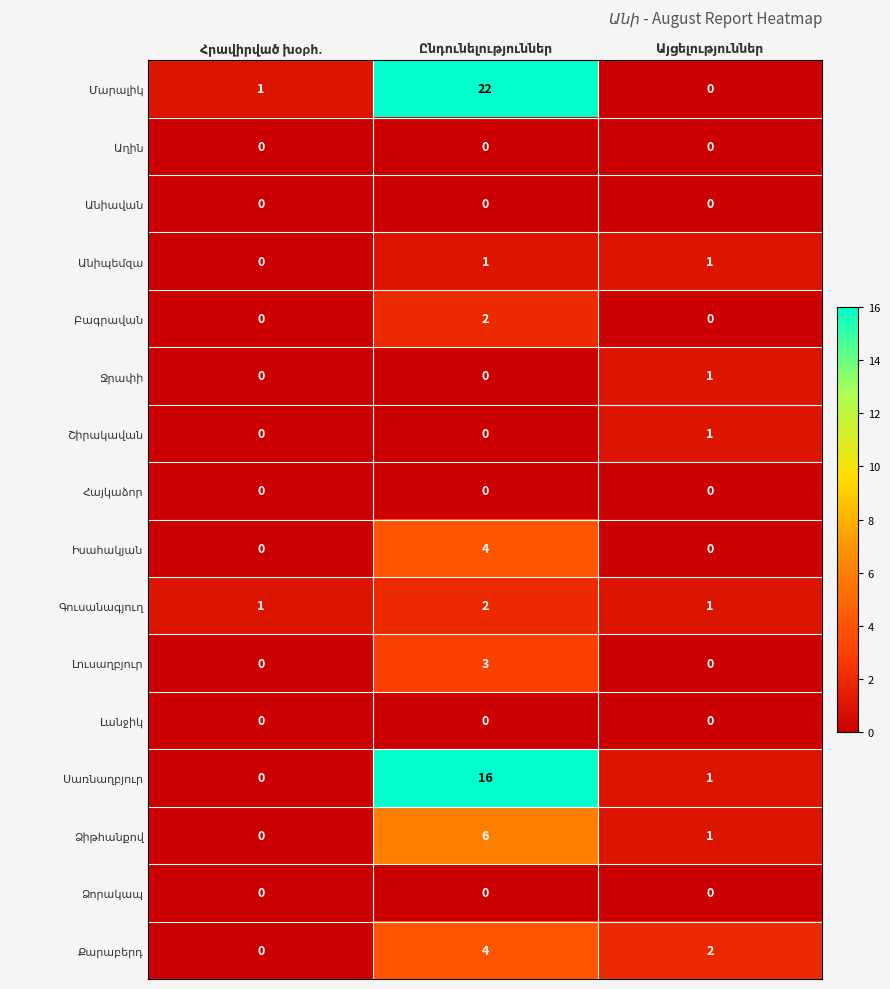

What is the maximum value shown in the chart?

22